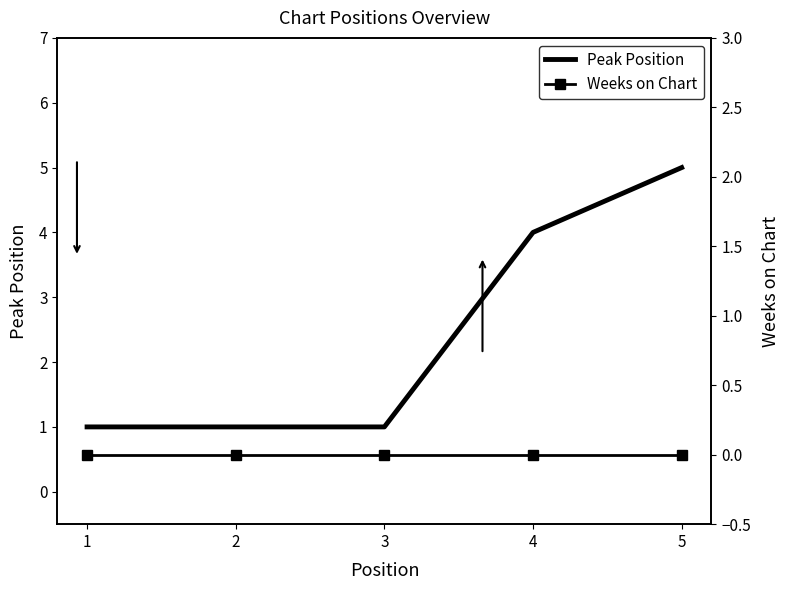

At 5, list the series in order from smallest to largest.

Weeks on Chart, Peak Position